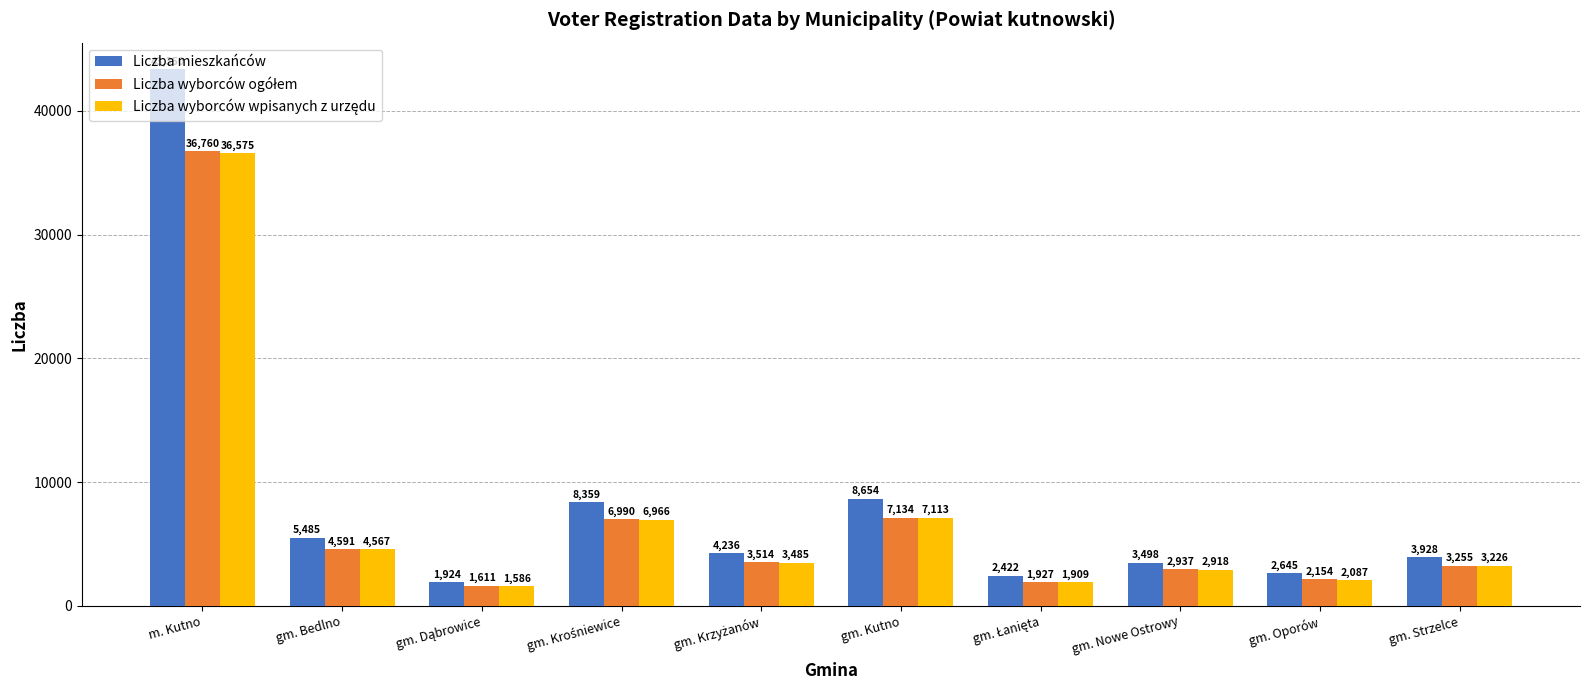

The value of Liczba mieszkańców at gm. Kutno is 5547. True or false?

False